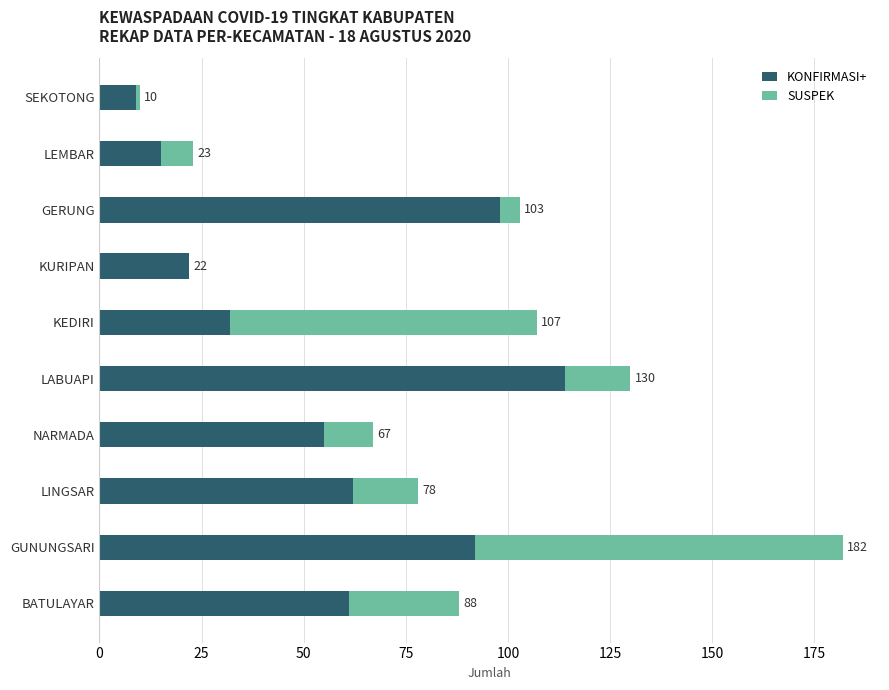

What is the difference between the maximum and minimum values in the SUSPEK series?

90